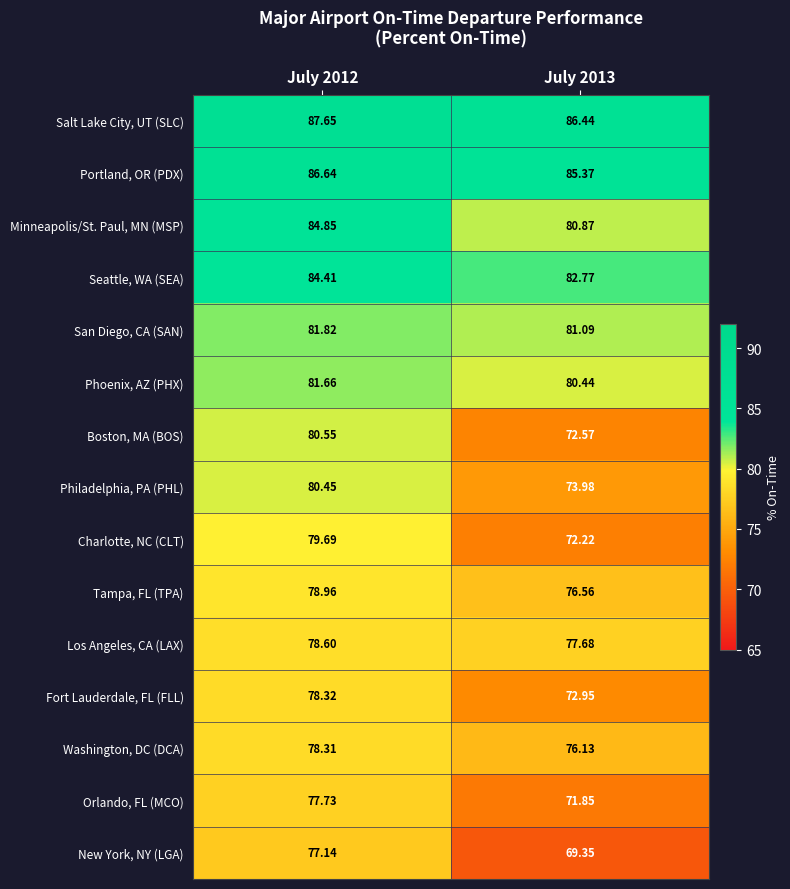

Which series has the largest total across all categories?

Salt Lake City, UT (SLC)